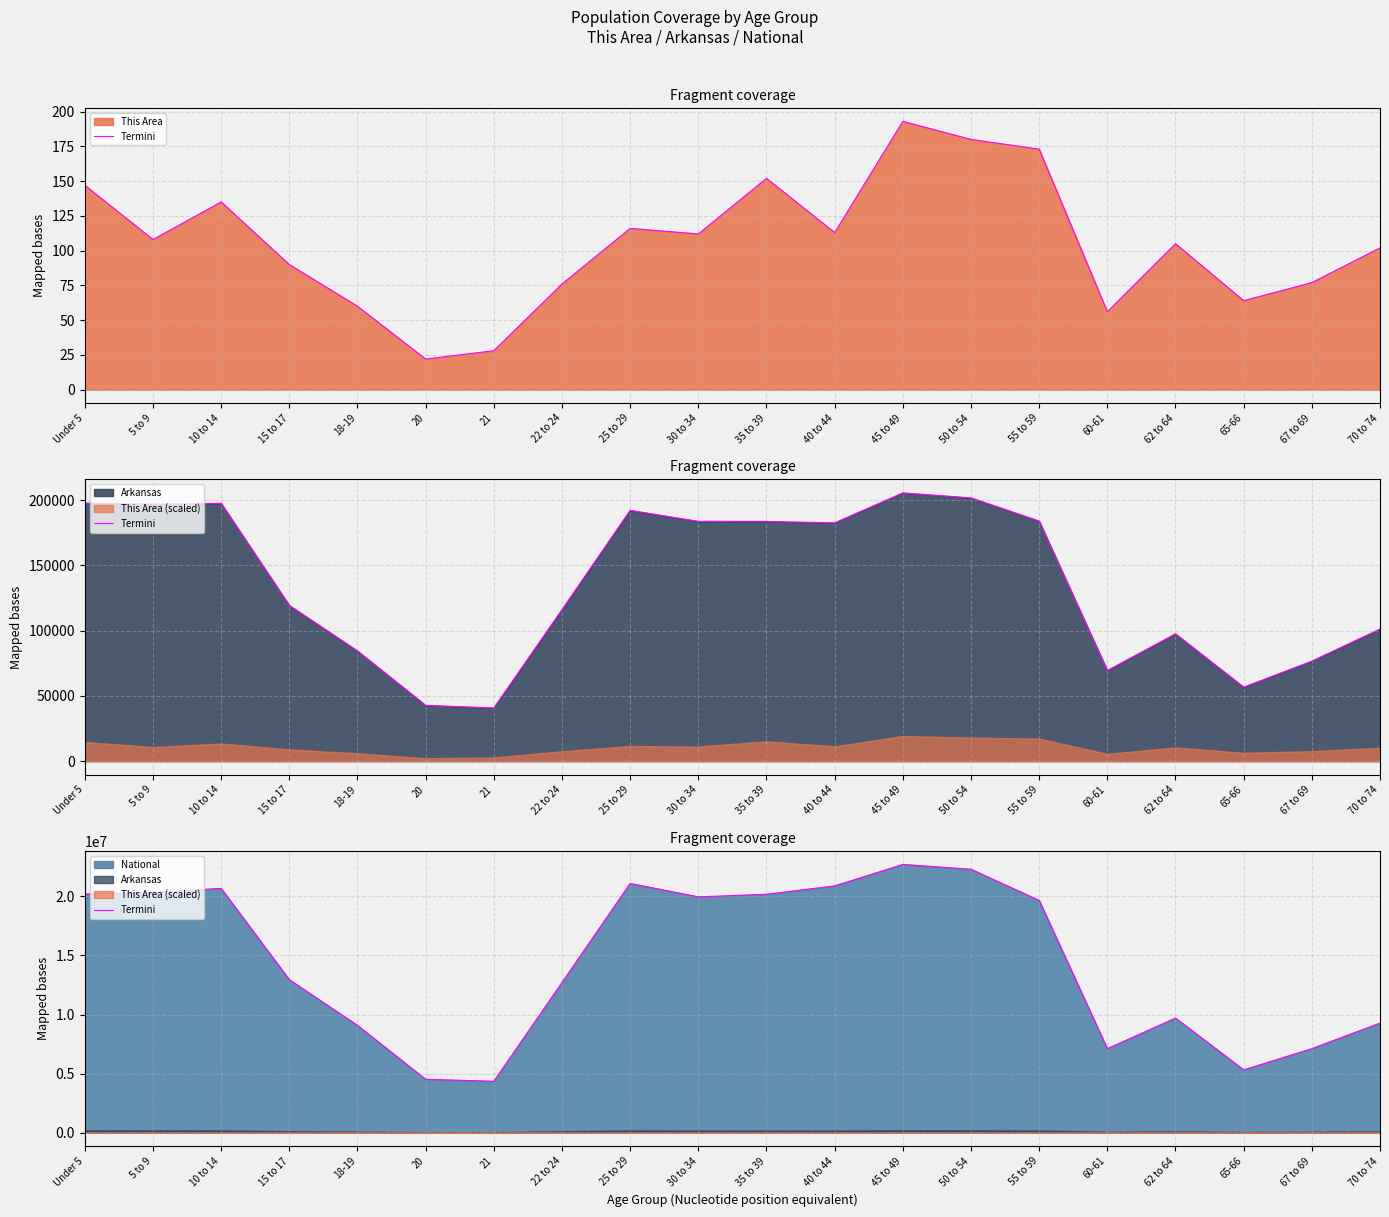

The chart shows a value of 20201362 at Under 5. True or false?

True